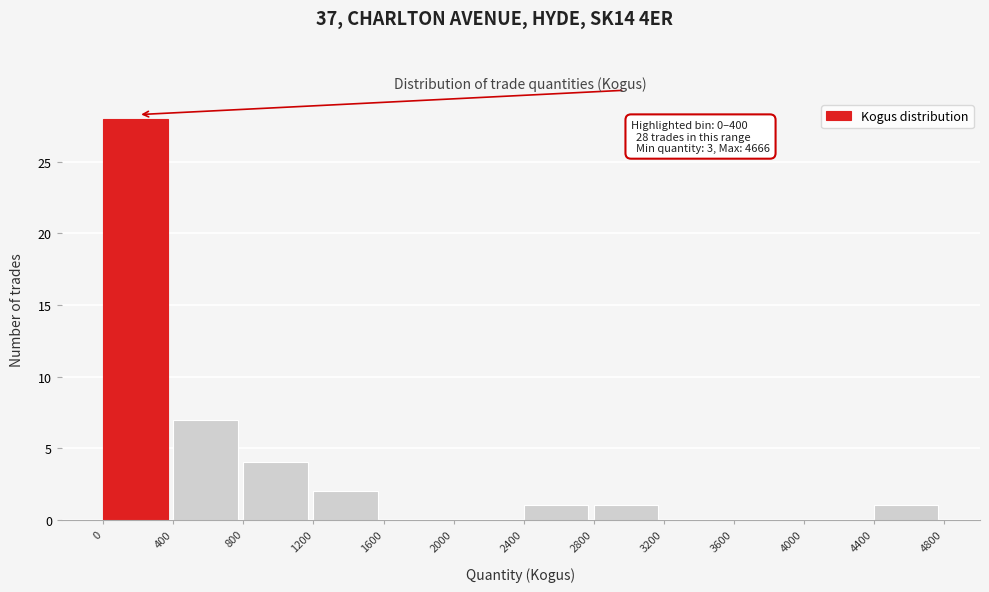

Over which range of the x-axis is the bar tallest?

0 to 400